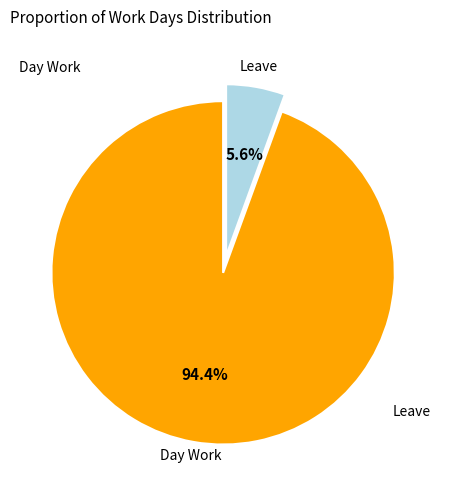

Does any single category account for the majority?

Yes